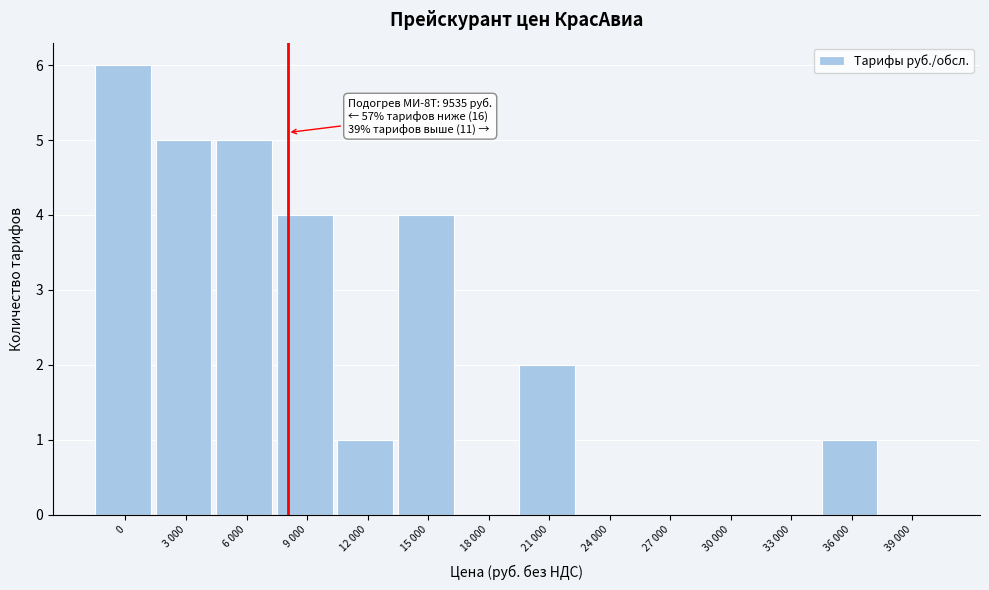

Reading right to left, transcribe all the data shown in this chart.

39 000=0	36 000=1	33 000=0	30 000=0	27 000=0	24 000=0	21 000=2	18 000=0	15 000=4	12 000=1	9 000=4	6 000=5	3 000=5	0=6